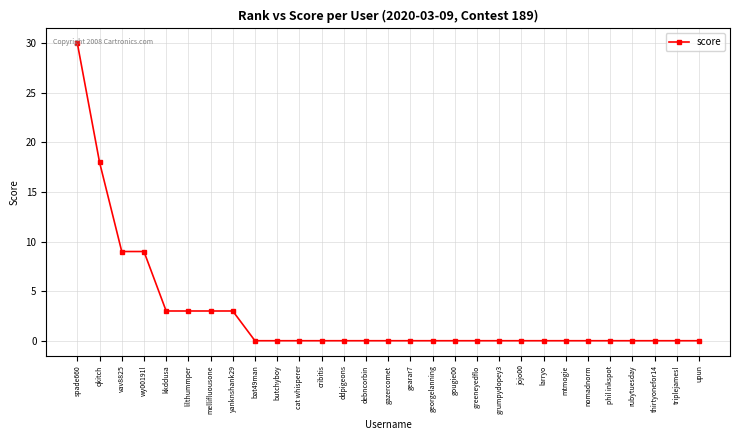

At which label is the value closest to 15?

qkitch